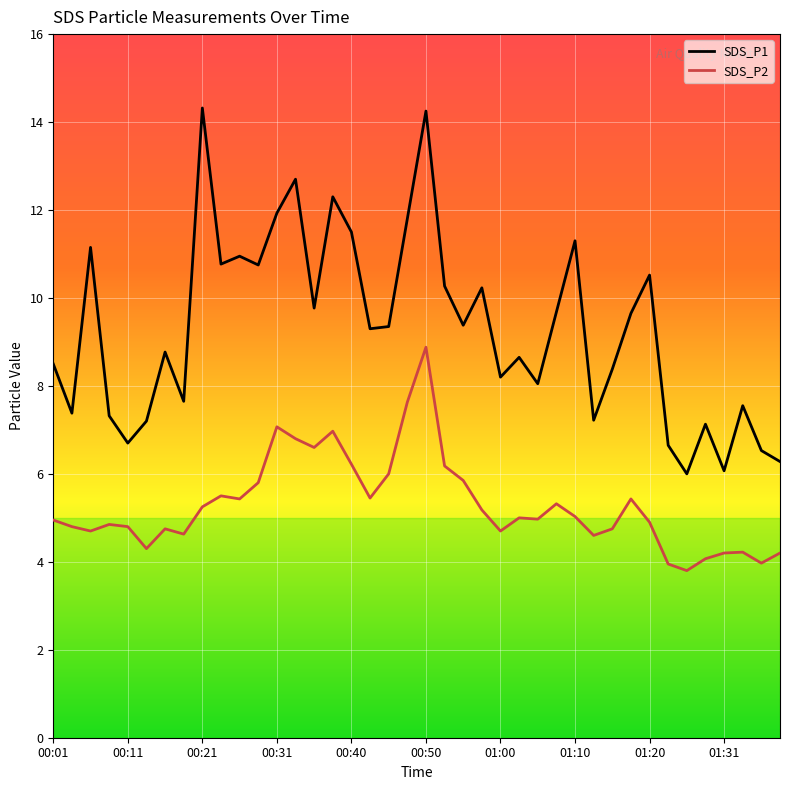

Which series has the largest total across all categories?

SDS_P1